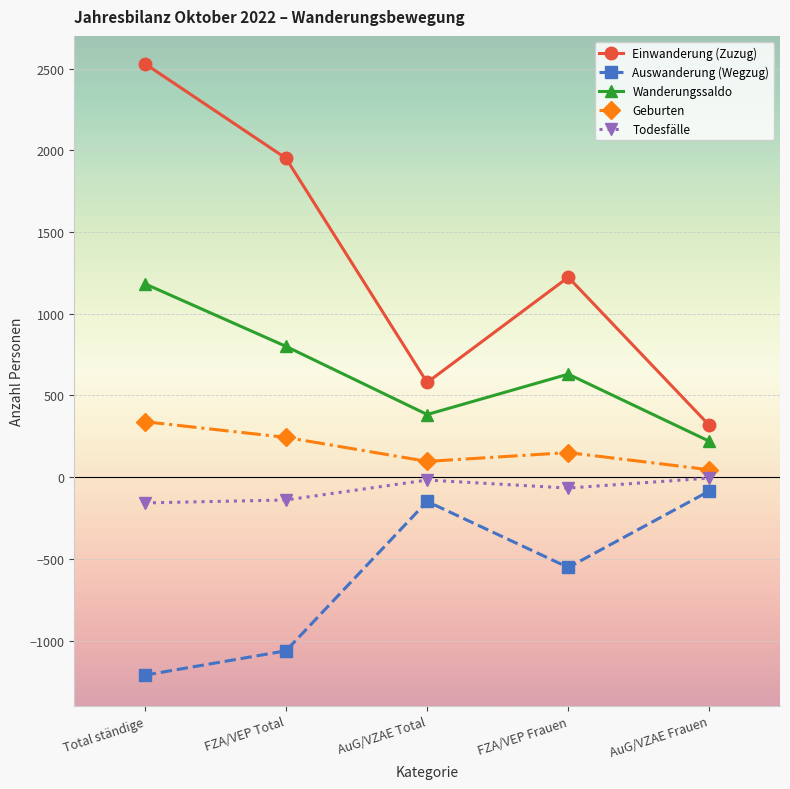

What is the sum of all Wanderungssaldo values?

3215